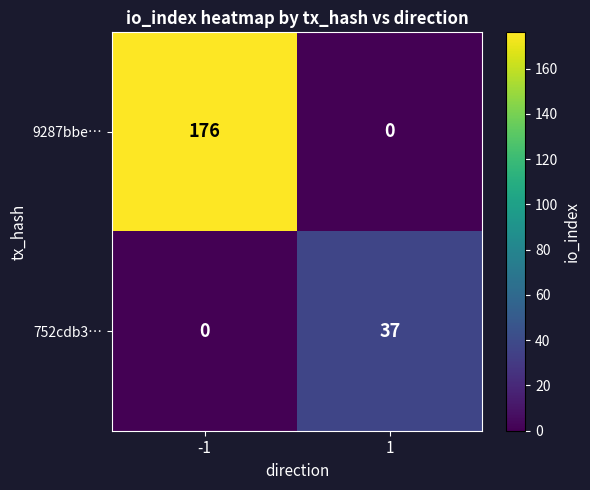

Reading right to left, what are all the values shown in this chart?

9287bbe…: 1=0	-1=176
752cdb3…: 1=37	-1=0